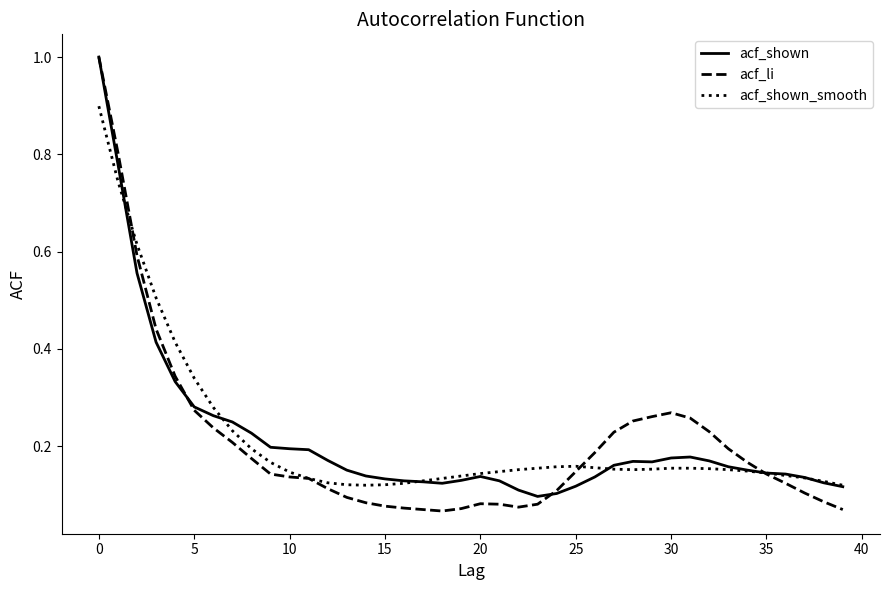

Which series has the widest spread of values?

acf_li